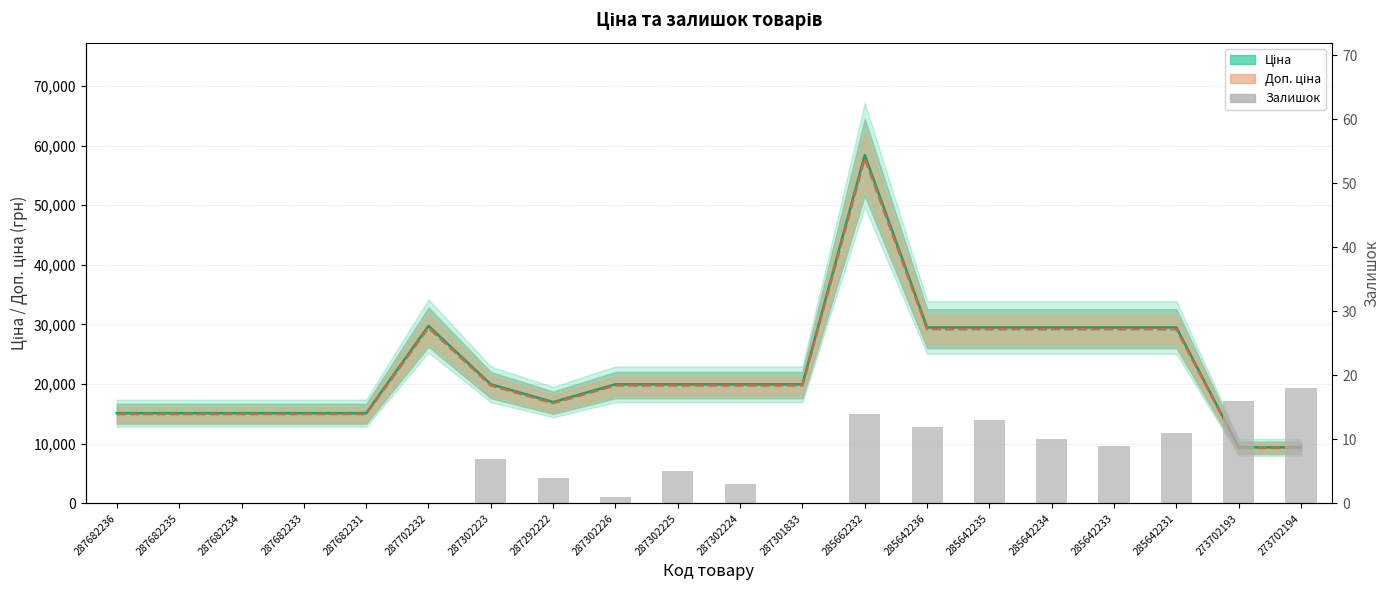

The value at 285642236 is 8. True or false?

False